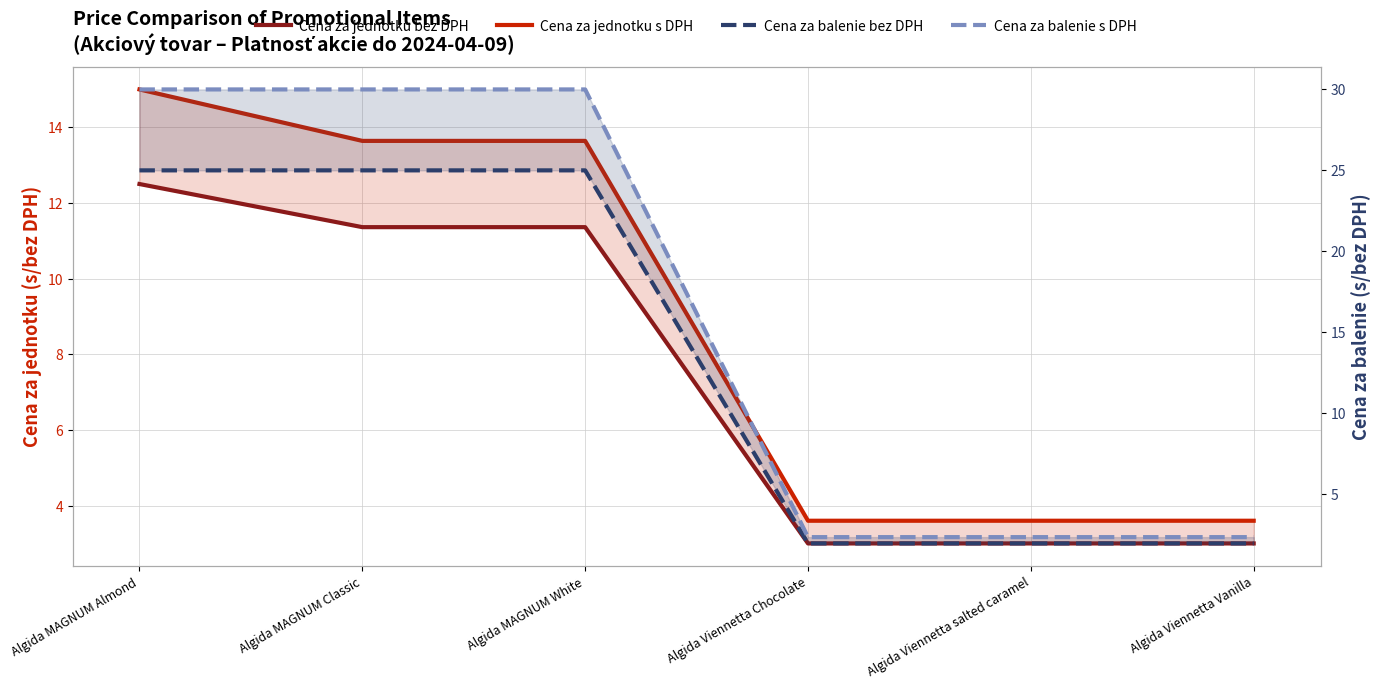

How many data points does each series have?

6